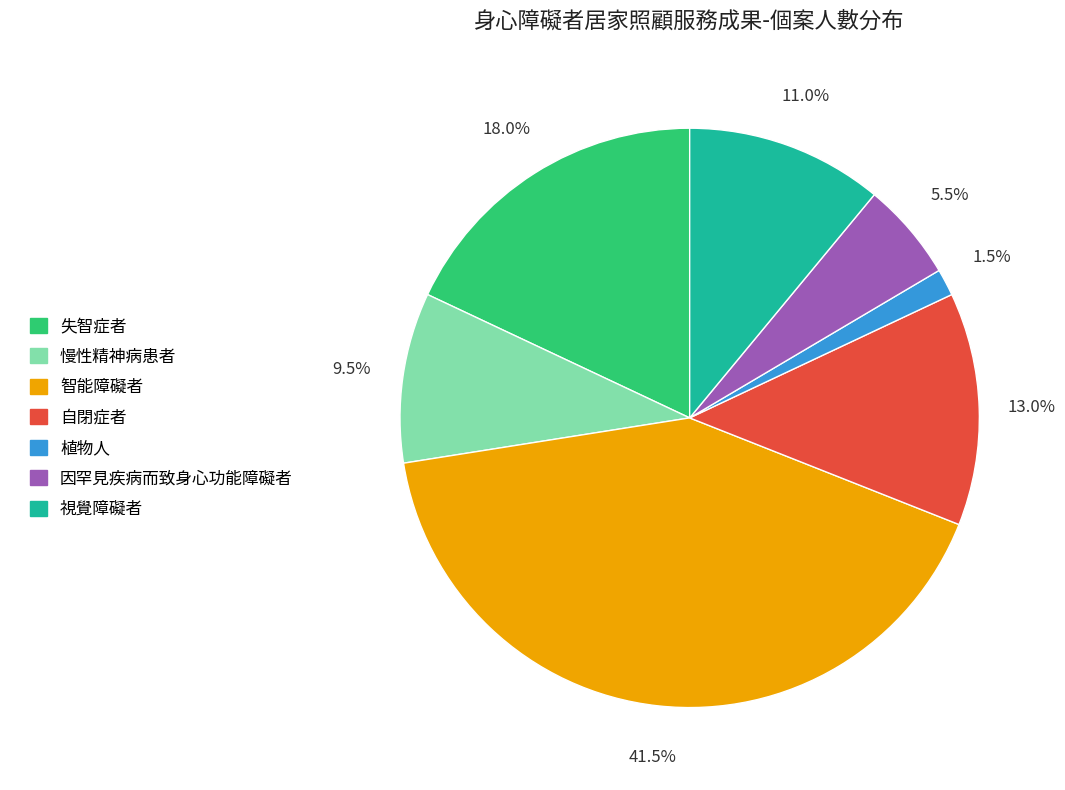

Is it true that 因罕見疾病而致身心功能障礙者 is 12% of the pie?

False